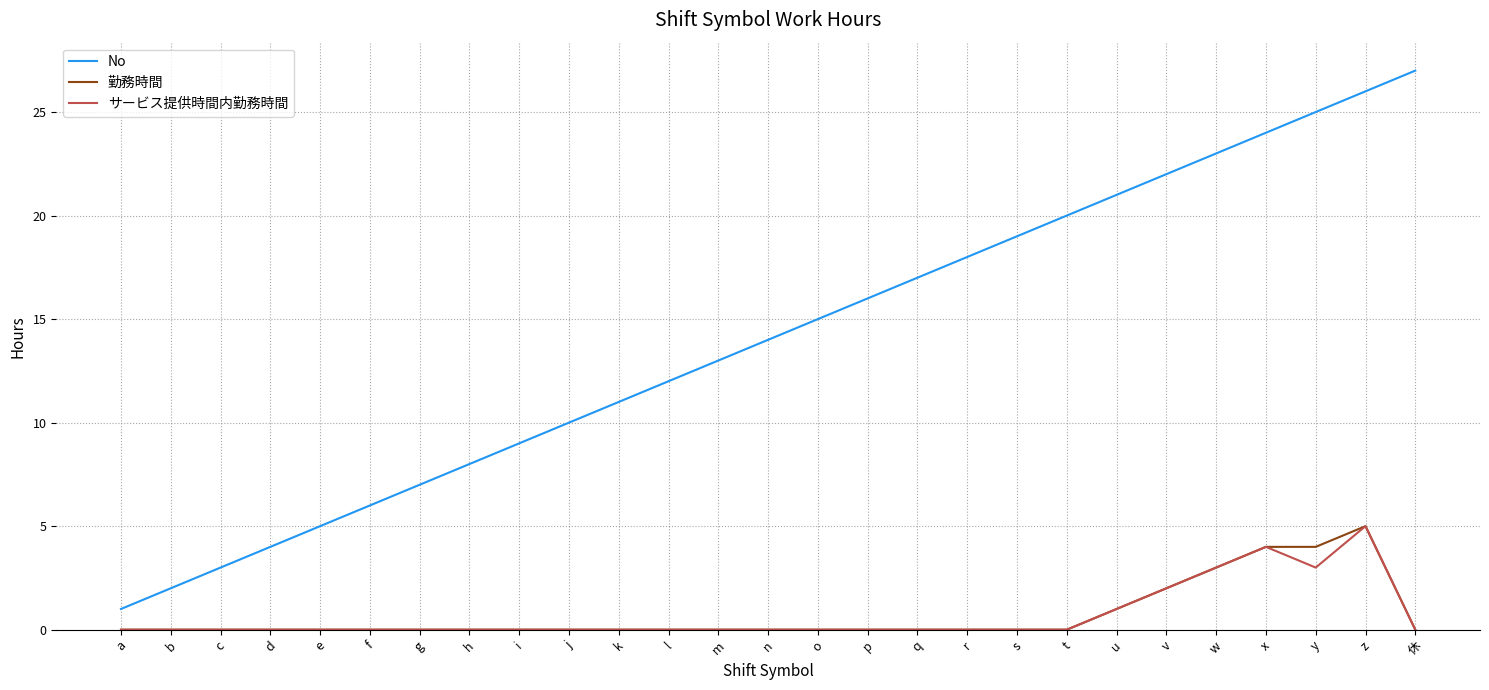

How many series are shown in this chart?

3